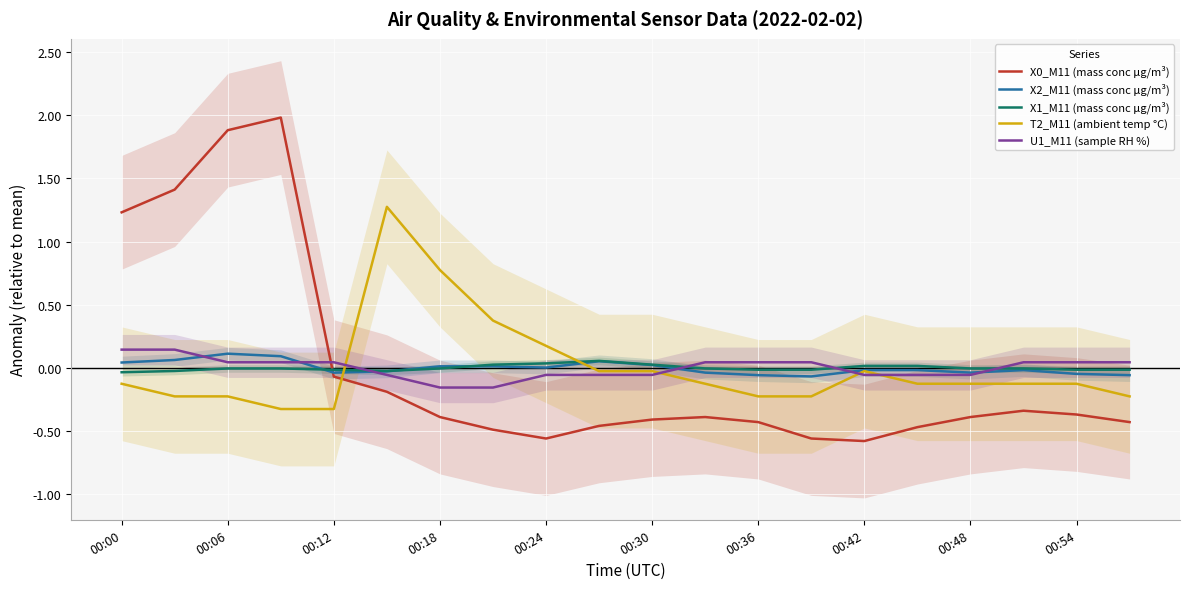

How many positive values does the X1_M11 (mass conc μg/m³) series have?

6